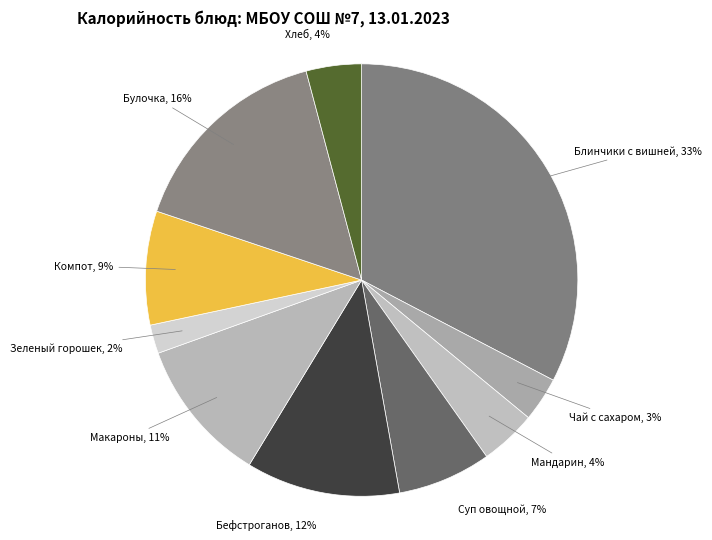

Combined, do Мандарин and Суп овощной account for over 50%?

No